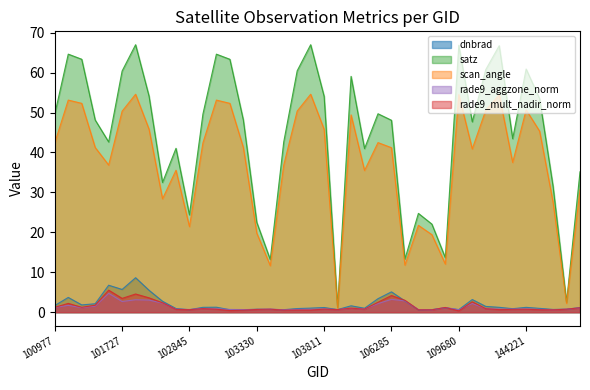

The dnbrad series shows 0.6 at 103566. True or false?

True